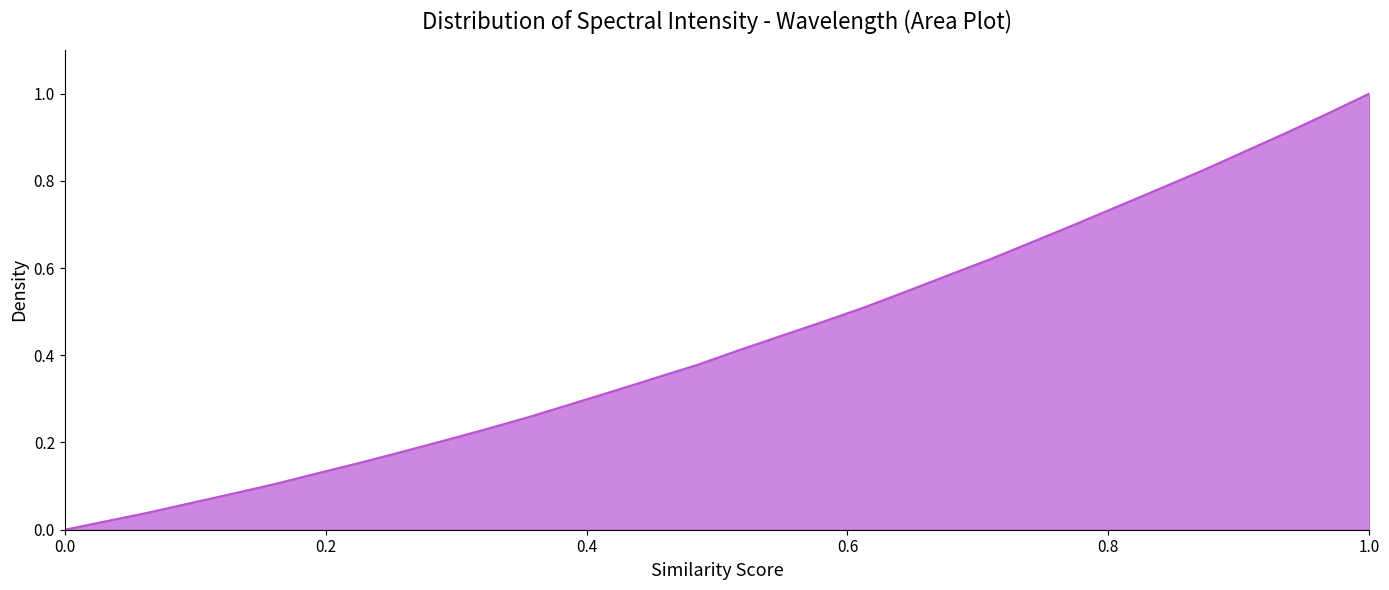

The chart shows a value of 1.5 at 1.0. True or false?

False